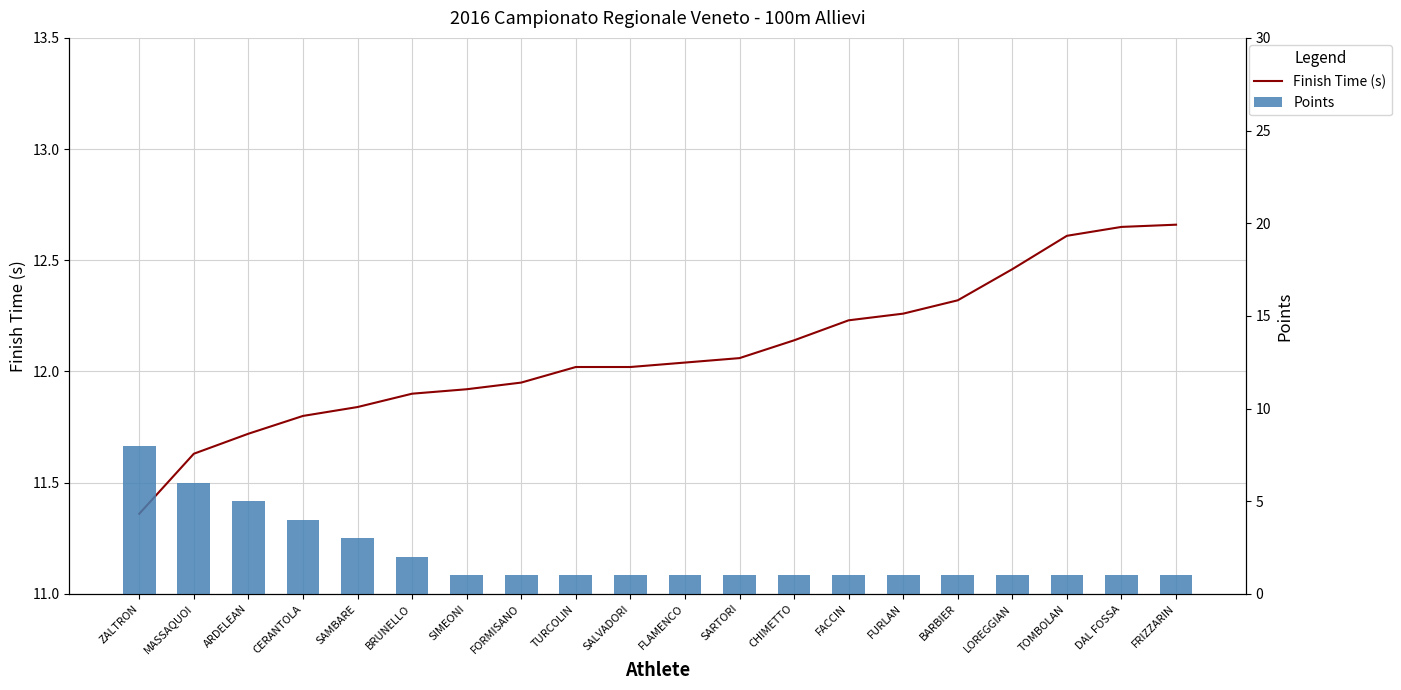

At FURLAN, list the series in order from smallest to largest.

Points, Finish Time (s)